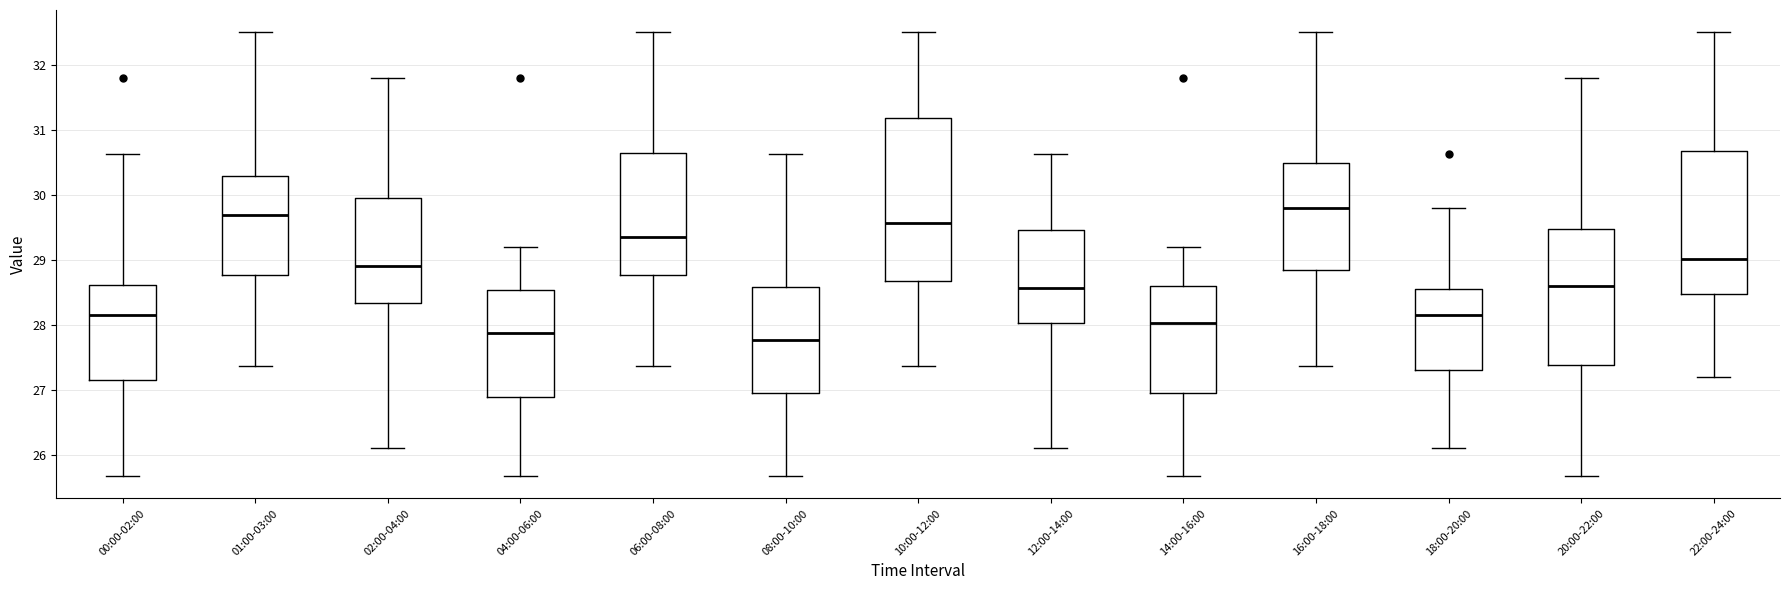

Which box has the lowest median line?

08:00-10:00